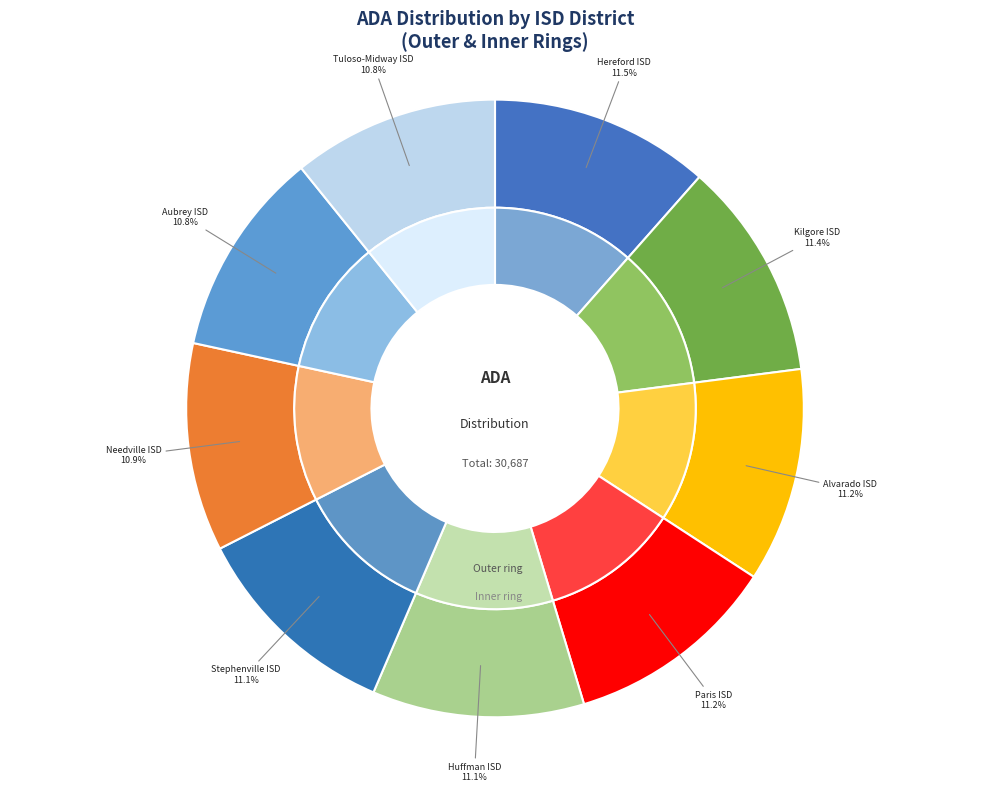

What percentage is the Hereford ISD slice, to the nearest percent?

12%